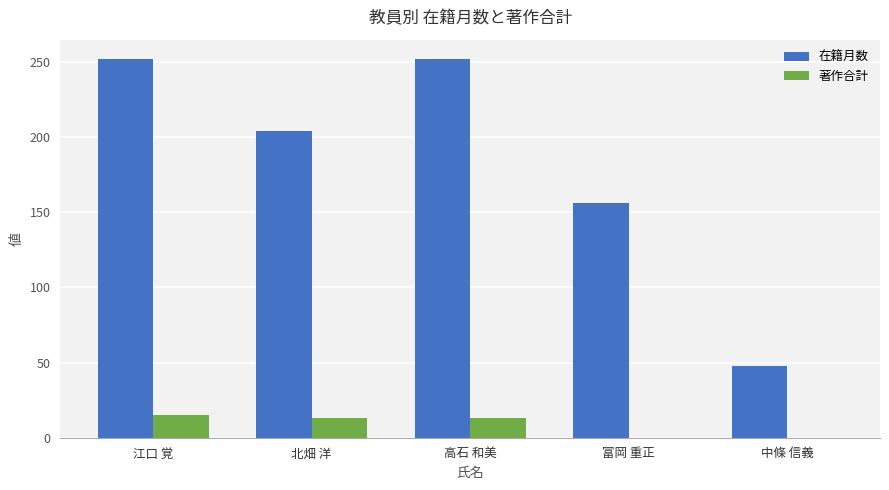

True or false: 在籍月数 has a value of 163 at 高石 和美.

False